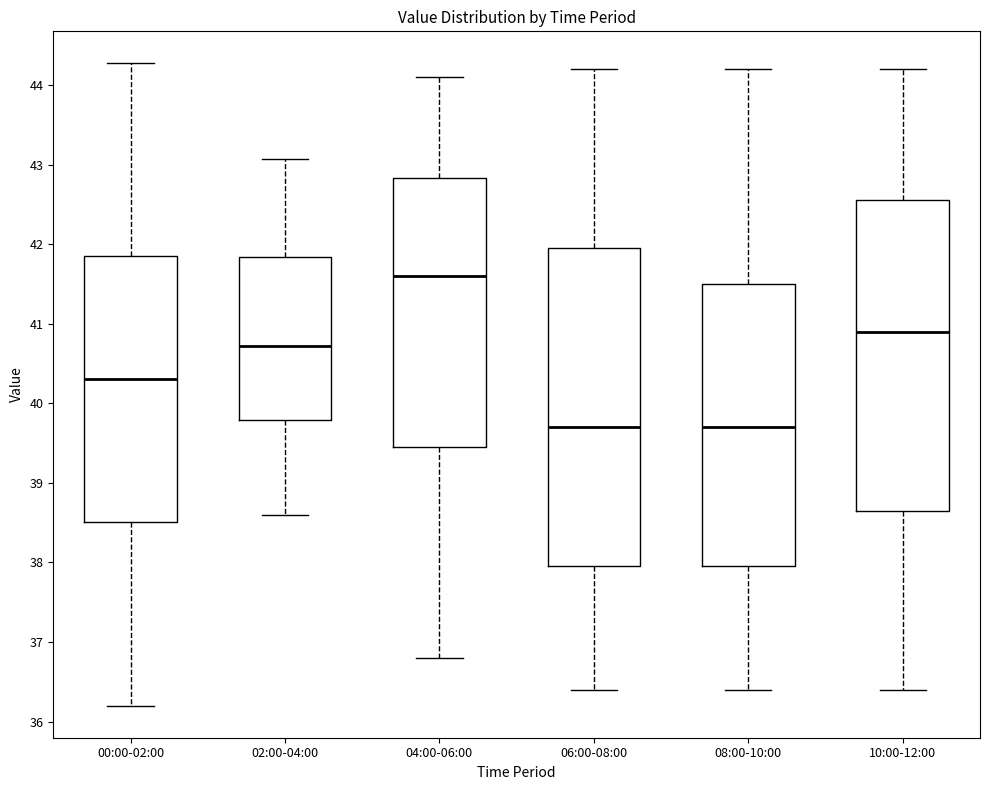

Where is the lower edge of the box for 06:00-08:00 on the y-axis? The values are not printed on the chart, so give them approximately, as read against the axis.

38.0